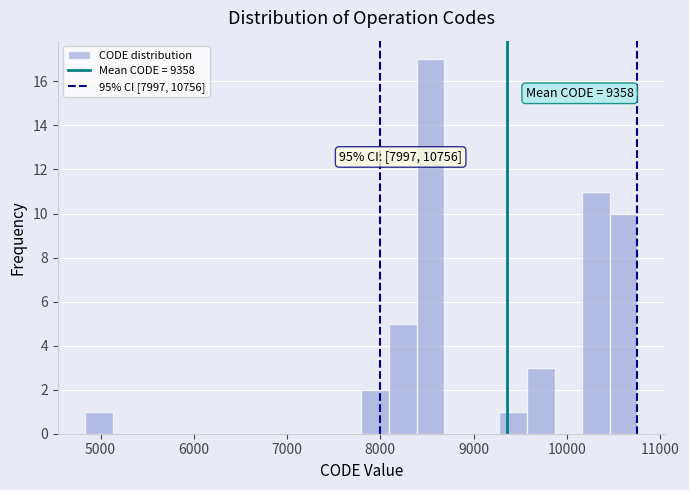

Around what value on the x-axis is the tallest bar? Give the approximate position of its centre, as read against the axis.

8500